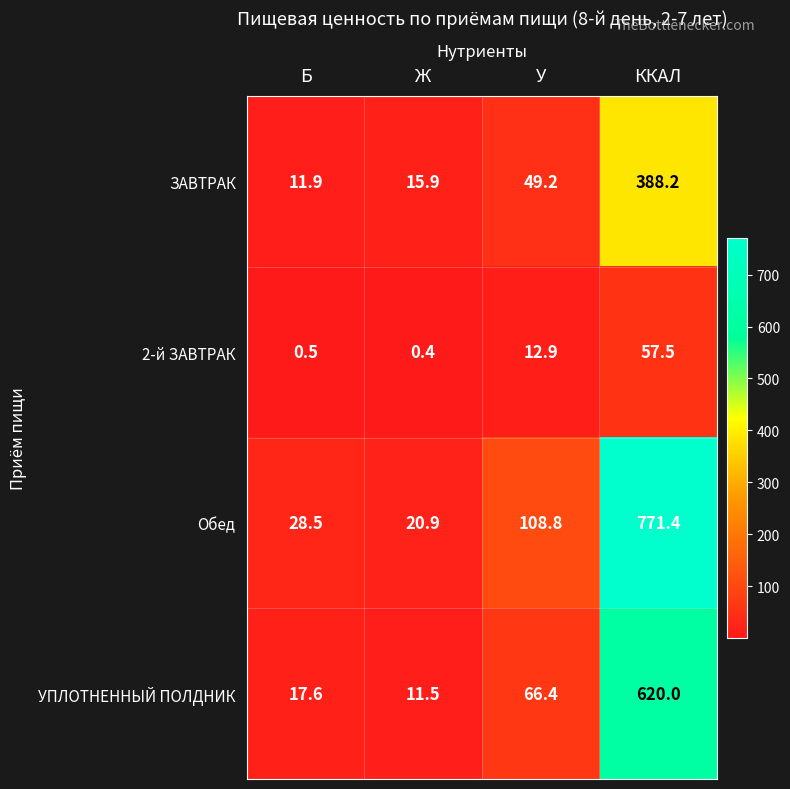

Rank the series by their average value, from highest to lowest.

Обед, УПЛОТНЕННЫЙ ПОЛДНИК, ЗАВТРАК, 2-й ЗАВТРАК